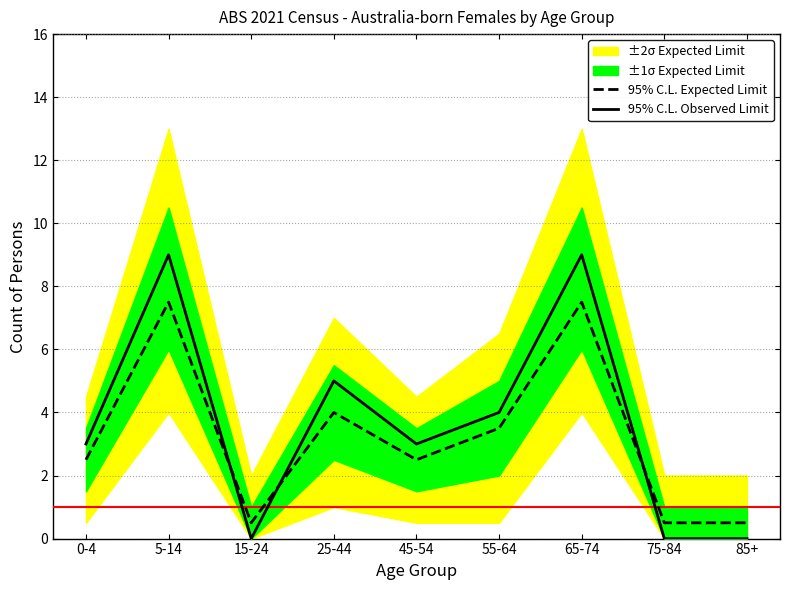

The value of 95% C.L. Expected Limit at 65-74 is 11.6. True or false?

False